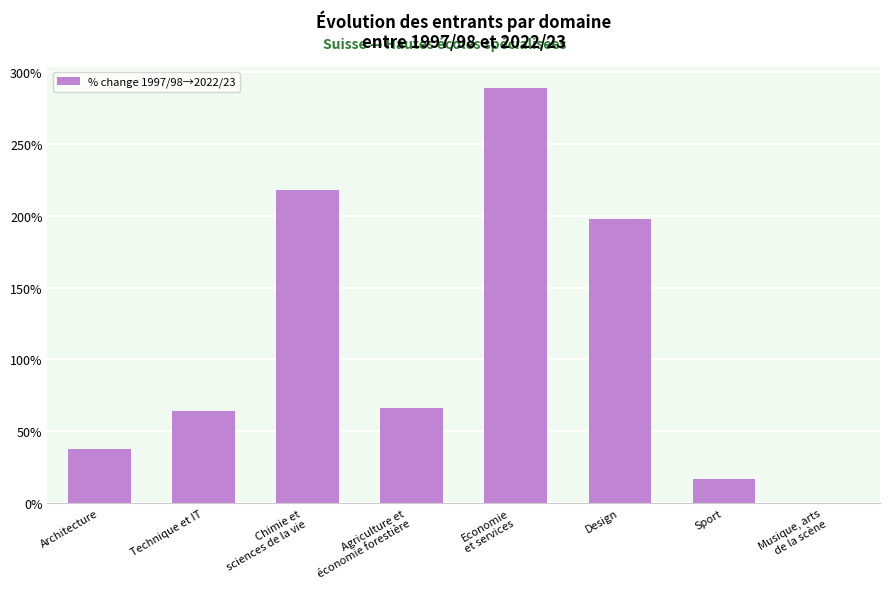

What value does the data have at Technique et IT?

64.3